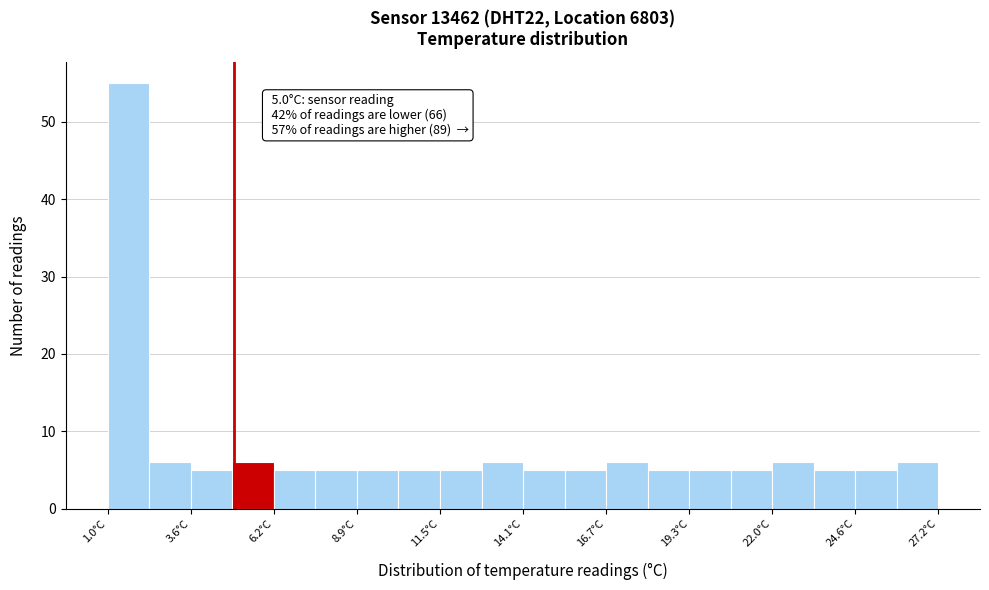

Around what value on the x-axis is the tallest bar? Give the approximate position of its centre, as read against the axis.

1.5